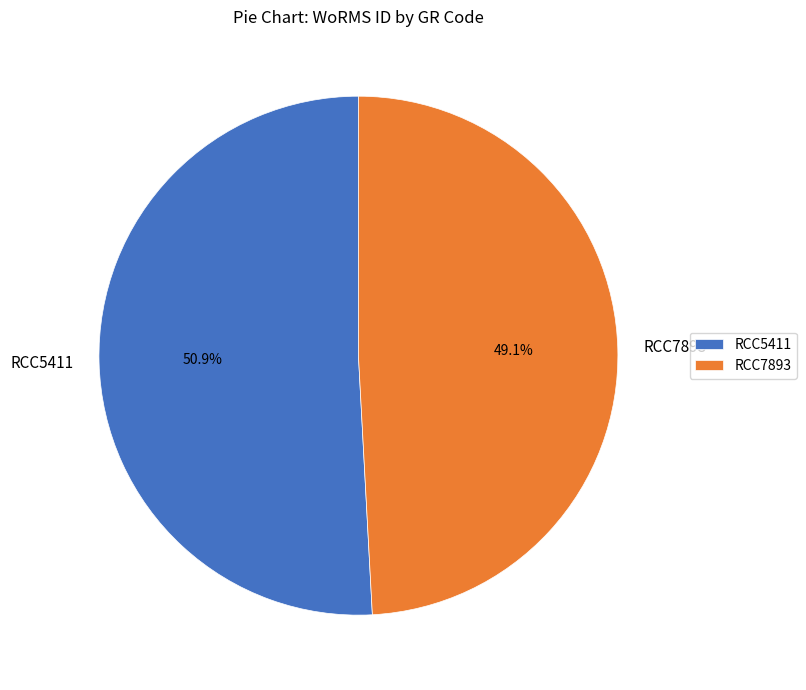

What percentage is the RCC5411 slice, to the nearest percent?

51%